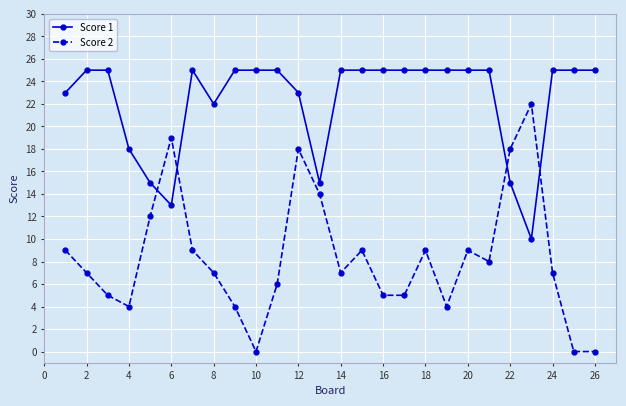

Which series has the largest range (max minus min)?

Score 2